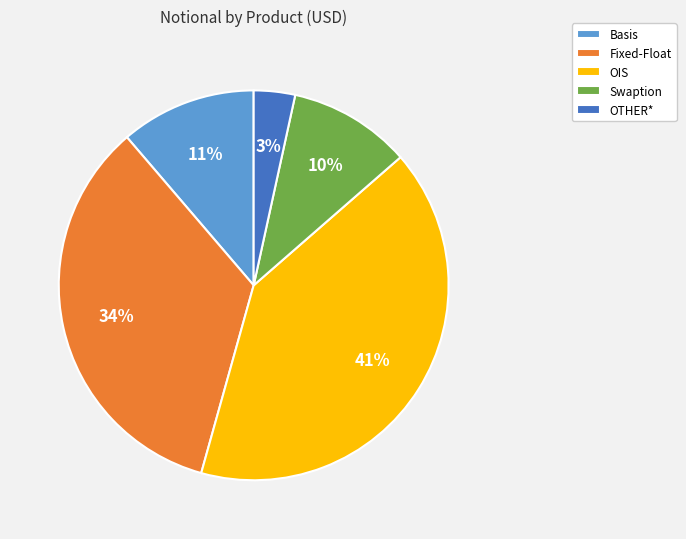

Between Basis and OTHER*, which is larger?

Basis